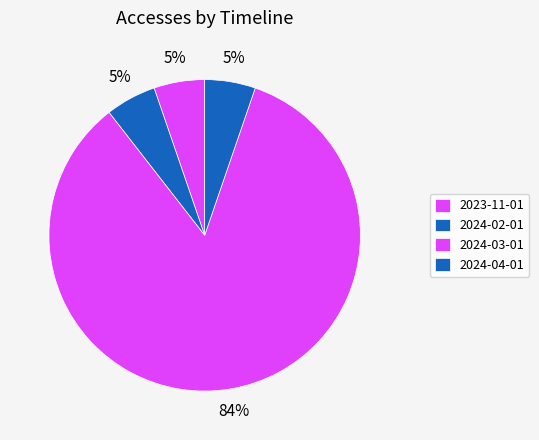

True or false: 2023-11-01 accounts for 18% of the total.

False